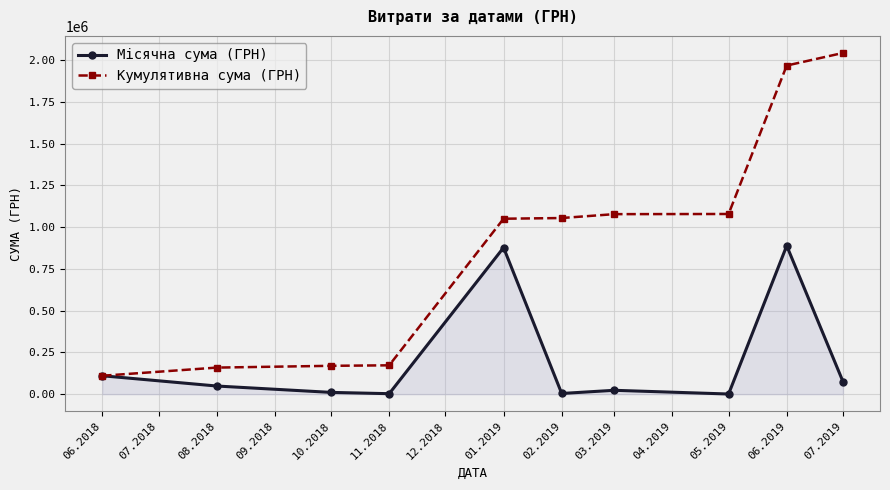

True or false: Місячна сума (ГРН) has more than 2 points higher than both neighbors.

True